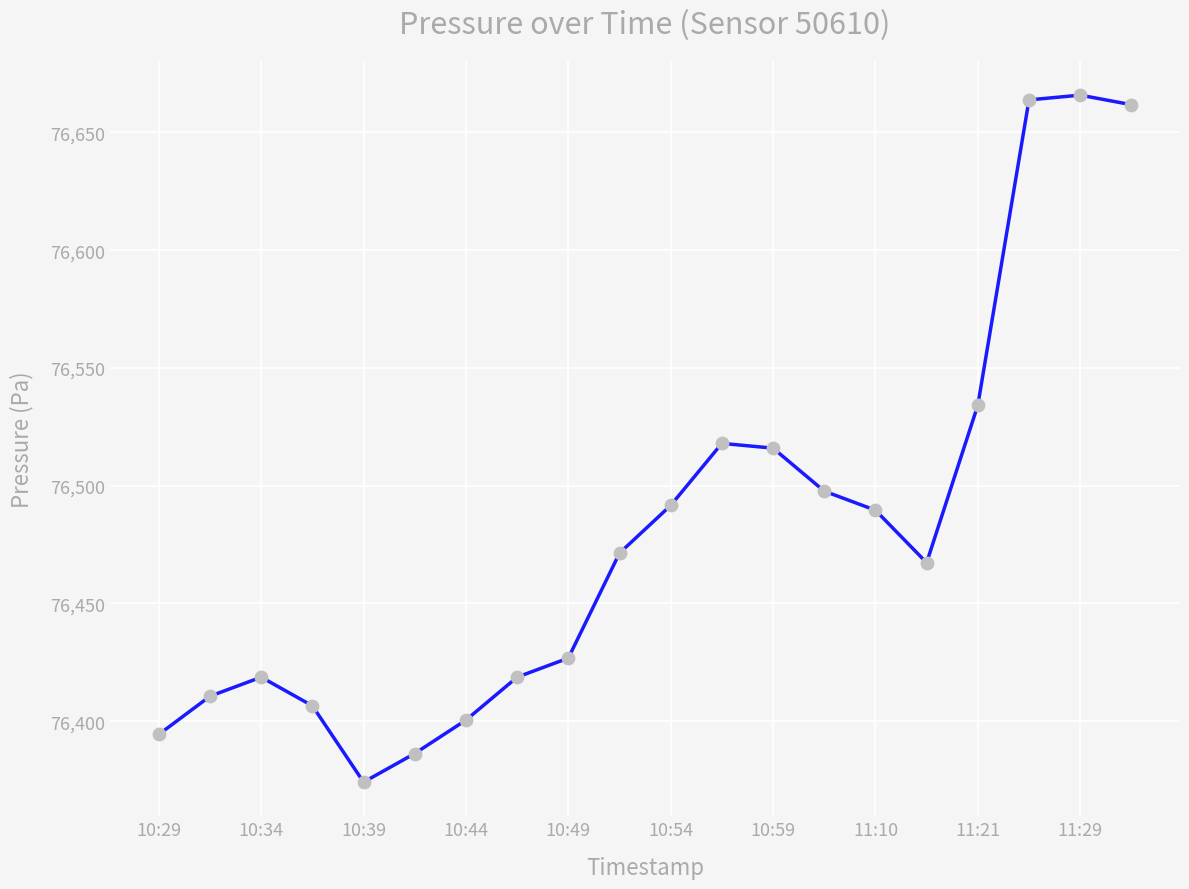

What is the maximum value shown in the chart?

76665.8